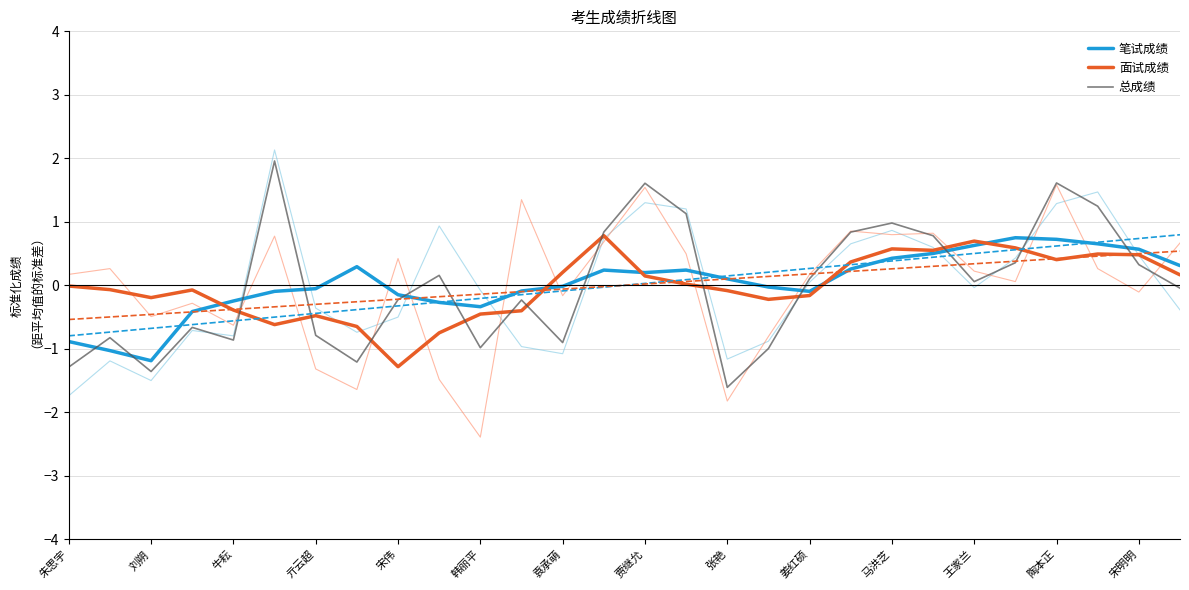

Is it true that 总成绩 equals -0.9 at 袁承萌?

True